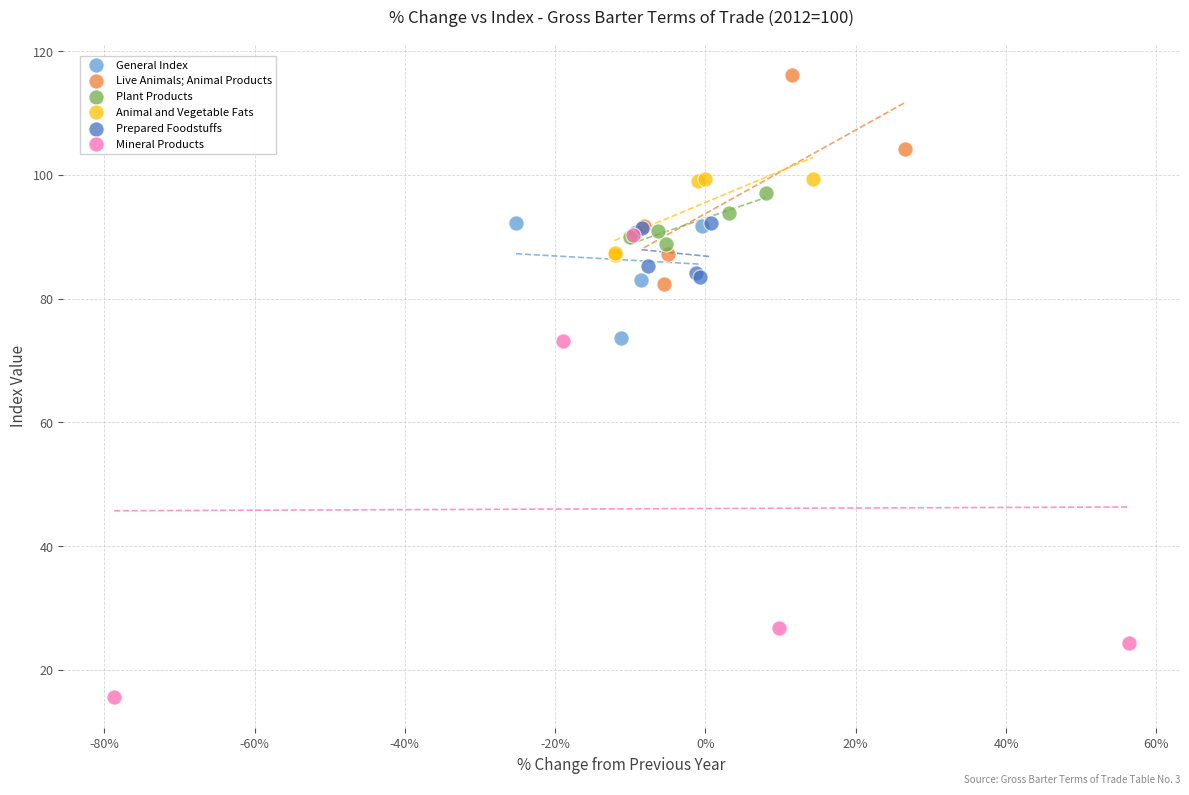

What are all the series names shown in the legend?

General Index, Live Animals; Animal Products, Plant Products, Animal and Vegetable Fats, Prepared Foodstuffs, Mineral Products